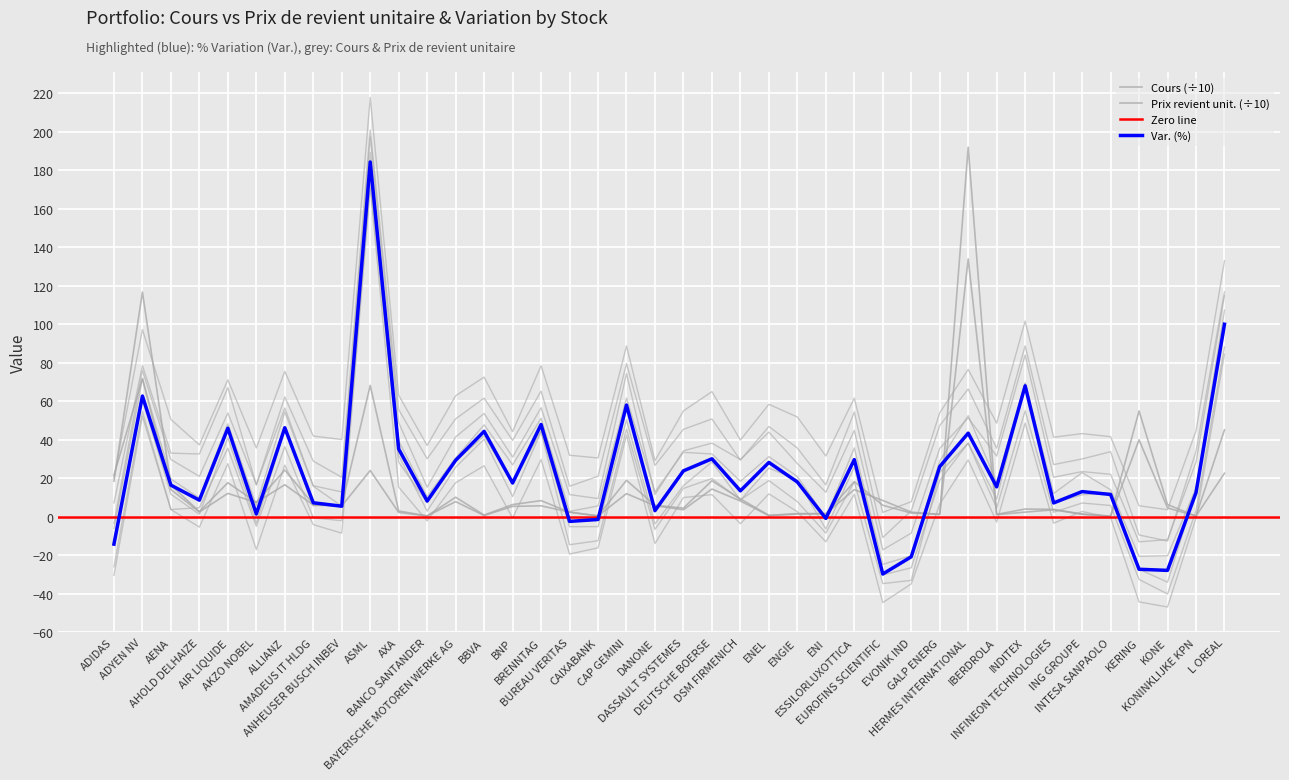

What is the label of the 35th point from the left?

ING GROUPE